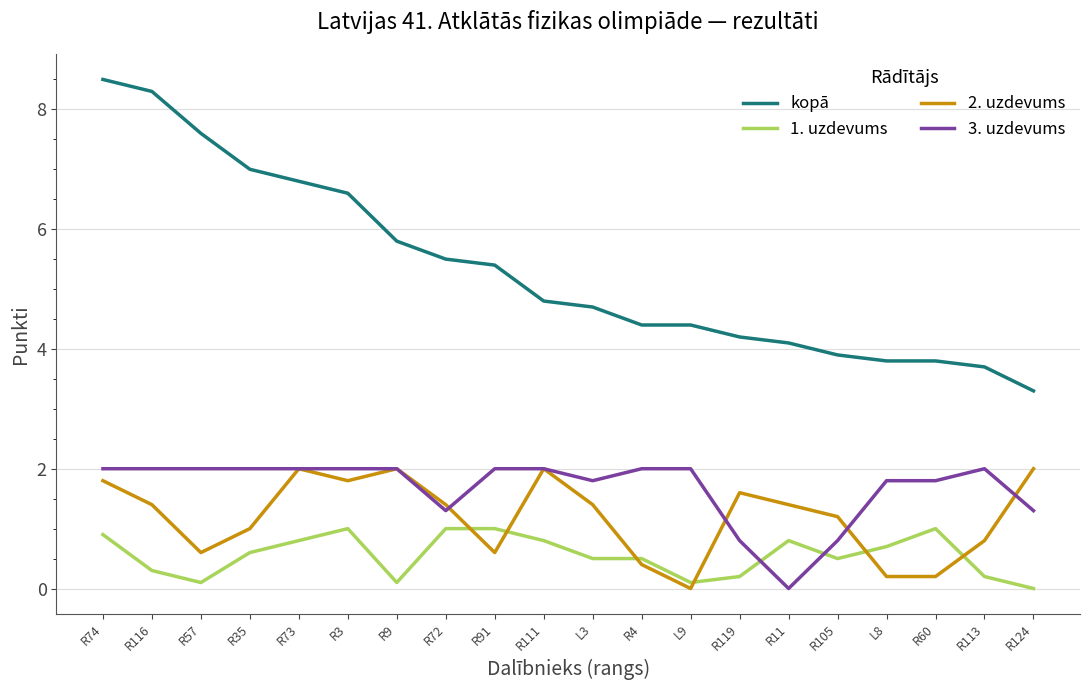

Where is the first local maximum for 2. uzdevums?

R73